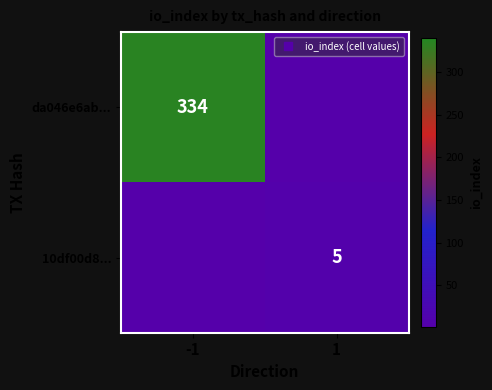

What is the sum of the 10df00d8... values at 1 and -1?

5